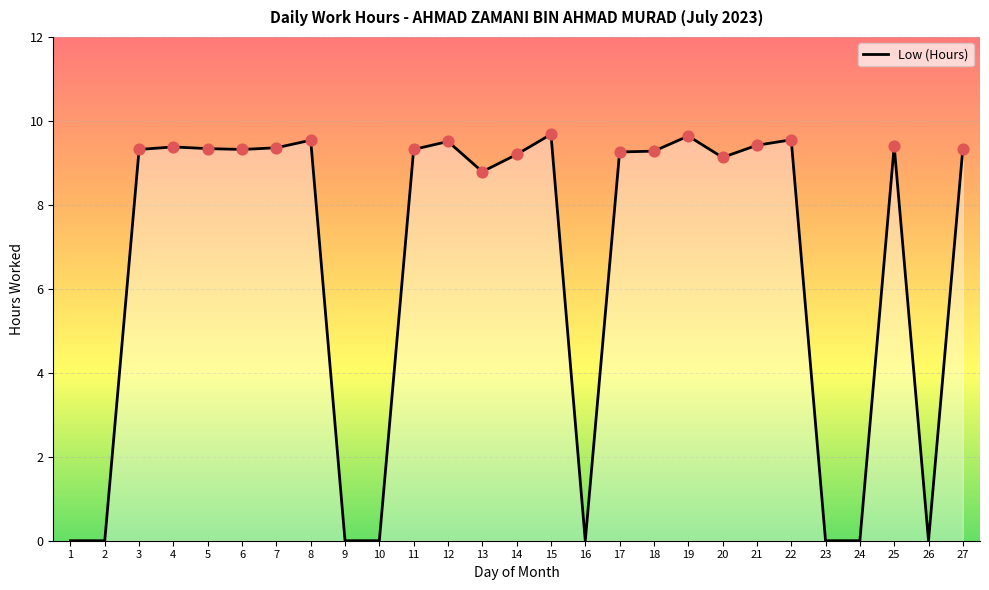

Between 3 and 16, which is larger?

3